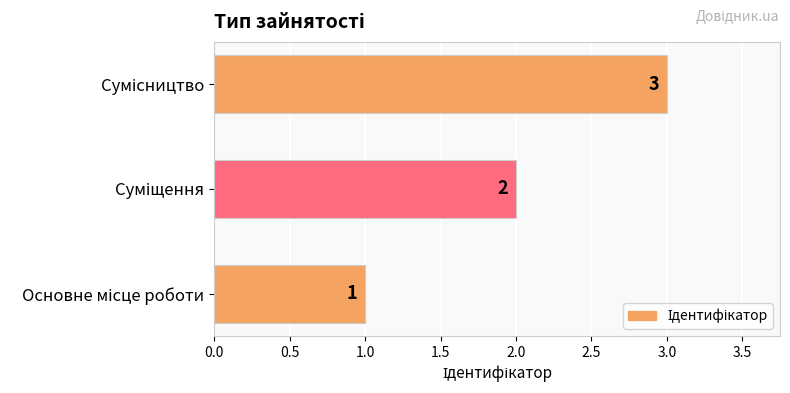

What is the maximum value shown in the chart?

3